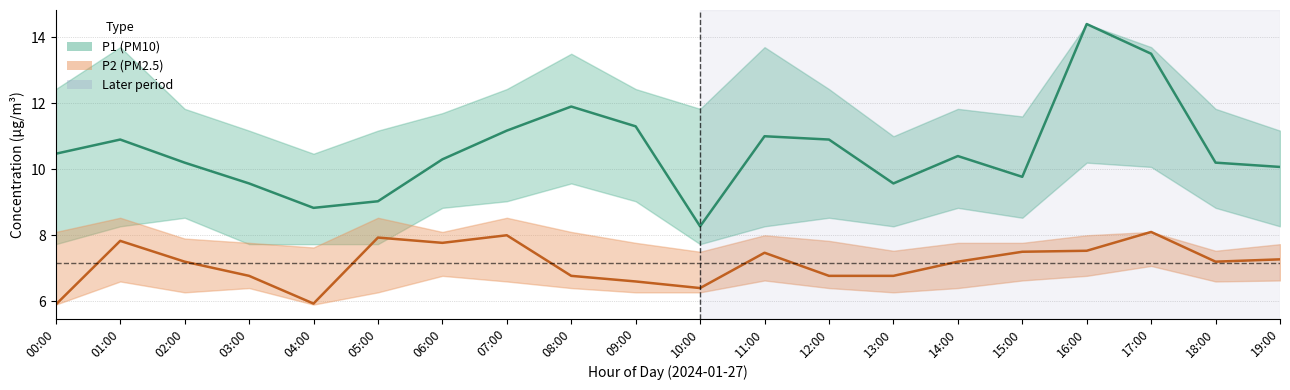

List the labels in order of P1 (PM10) mean value, smallest first.

10:00, 04:00, 05:00, 03:00, 13:00, 15:00, 19:00, 02:00, 18:00, 06:00, 14:00, 00:00, 01:00, 12:00, 11:00, 07:00, 09:00, 08:00, 17:00, 16:00